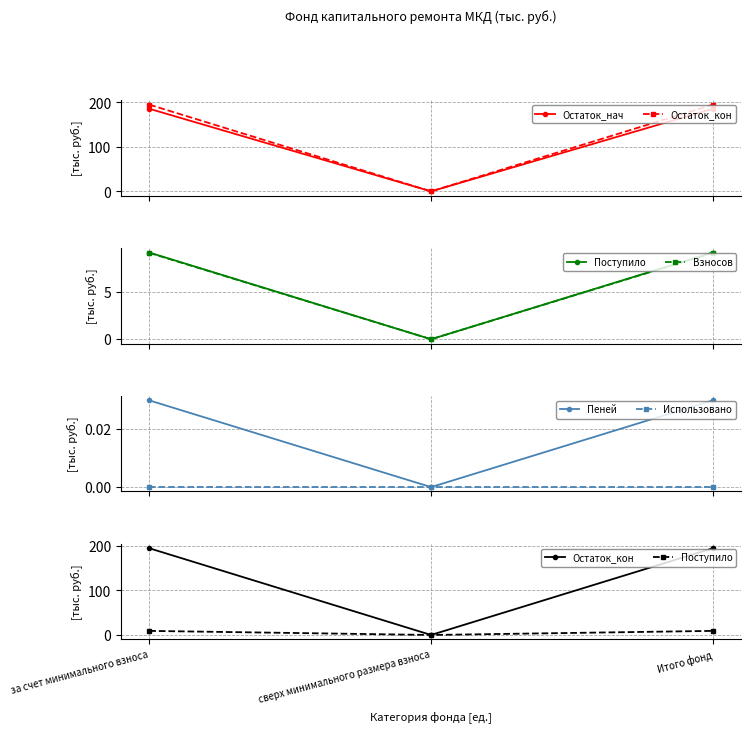

Which series has the widest spread of values?

Остаток_кон